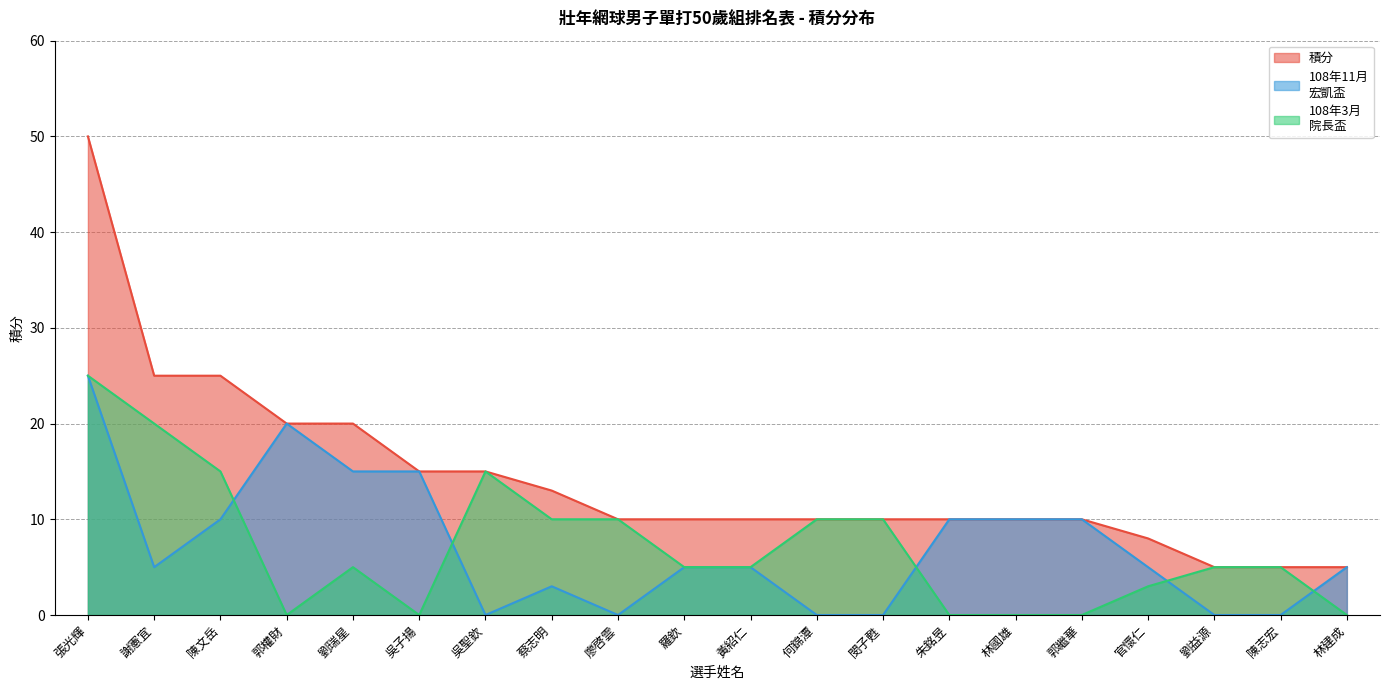

Is it true that 108年3月
院長盃 equals 14 at 閔子甦?

False